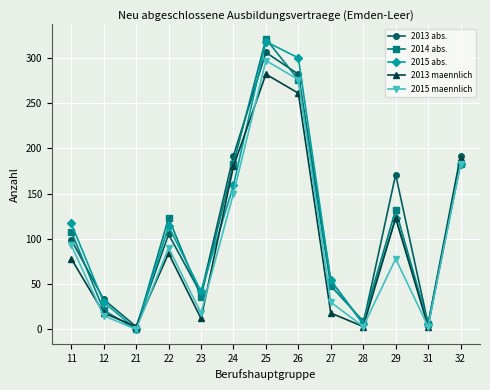

True or false: 2015 maennlich has more than 0 interior local peaks.

True